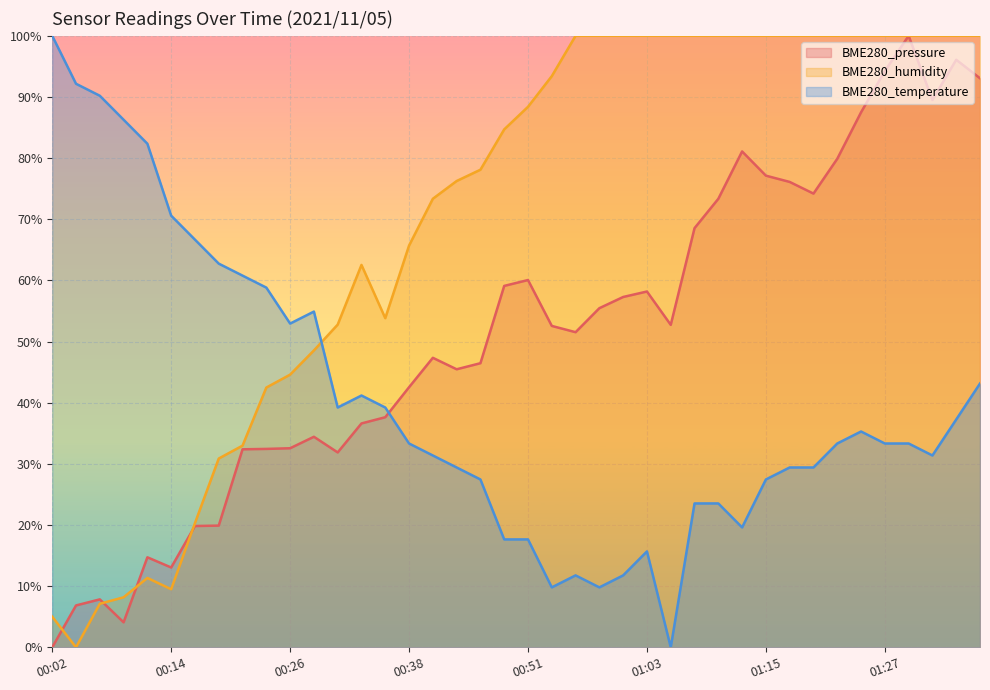

Reading left to right, what are all the values shown in this chart?

BME280_pressure: 0.0	6.8	7.8	4.1	14.7	13.1	19.8	19.9	32.4	32.4	32.6	34.4	31.9	36.6	37.6	42.5	47.3	45.5	46.5	59.1	60.1	52.6	51.5	55.5	57.3	58.2	52.7	68.5	73.3	81.1	77.1	76.1	74.2	79.9	87.5	94.2	100.0	89.5	96.1	93.1
BME280_humidity: 5.0	0.0	7.1	8.2	11.3	9.5	20.3	30.9	33.0	42.5	44.6	48.5	52.8	62.5	53.8	65.7	73.4	76.3	78.1	84.7	88.4	93.4	100.0	100.0	100.0	100.0	100.0	100.0	100.0	100.0	100.0	100.0	100.0	100.0	100.0	100.0	100.0	100.0	100.0	100.0
BME280_temperature: 100.0	92.2	90.2	86.3	82.4	70.6	66.7	62.7	60.8	58.8	52.9	54.9	39.2	41.2	39.2	33.3	31.4	29.4	27.5	17.6	17.6	9.8	11.8	9.8	11.8	15.7	0.0	23.5	23.5	19.6	27.5	29.4	29.4	33.3	35.3	33.3	33.3	31.4	37.3	43.1